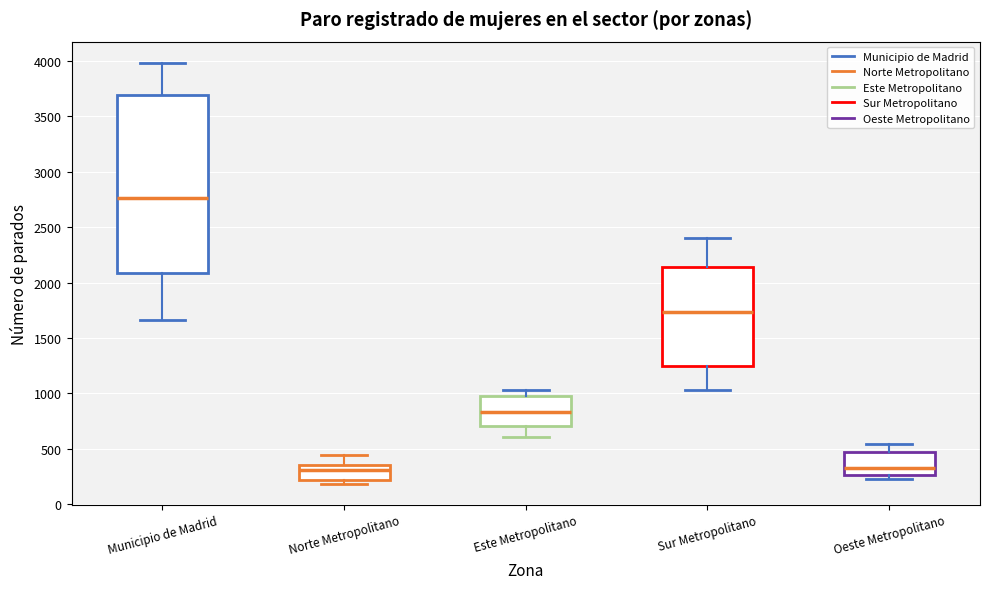

Where is the upper edge of the box for Municipio de Madrid on the y-axis? The values are not printed on the chart, so give them approximately, as read against the axis.

3700